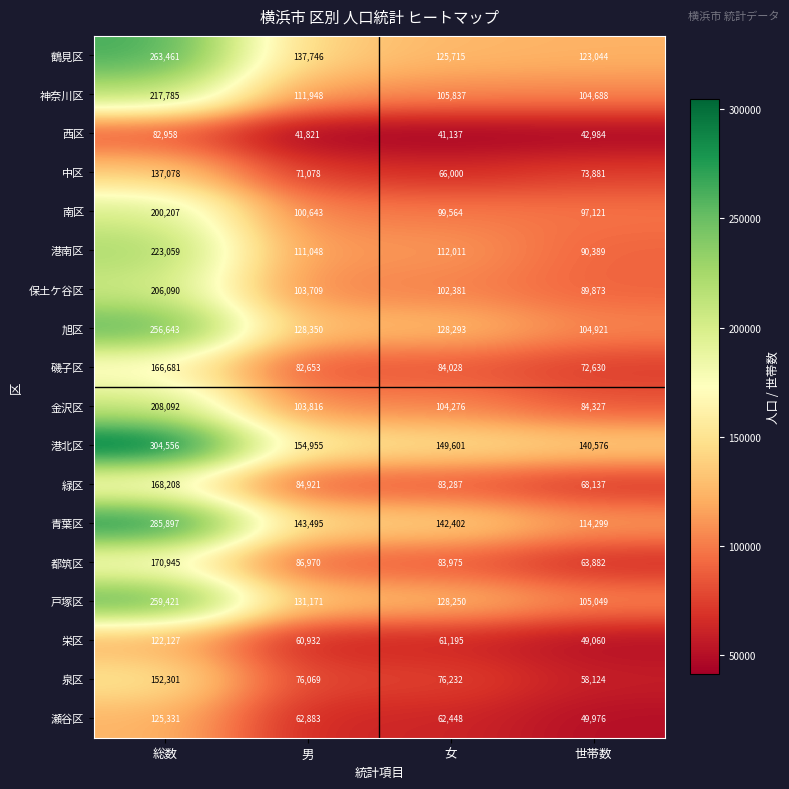

The 磯子区 series shows 45487 at 世帯数. True or false?

False